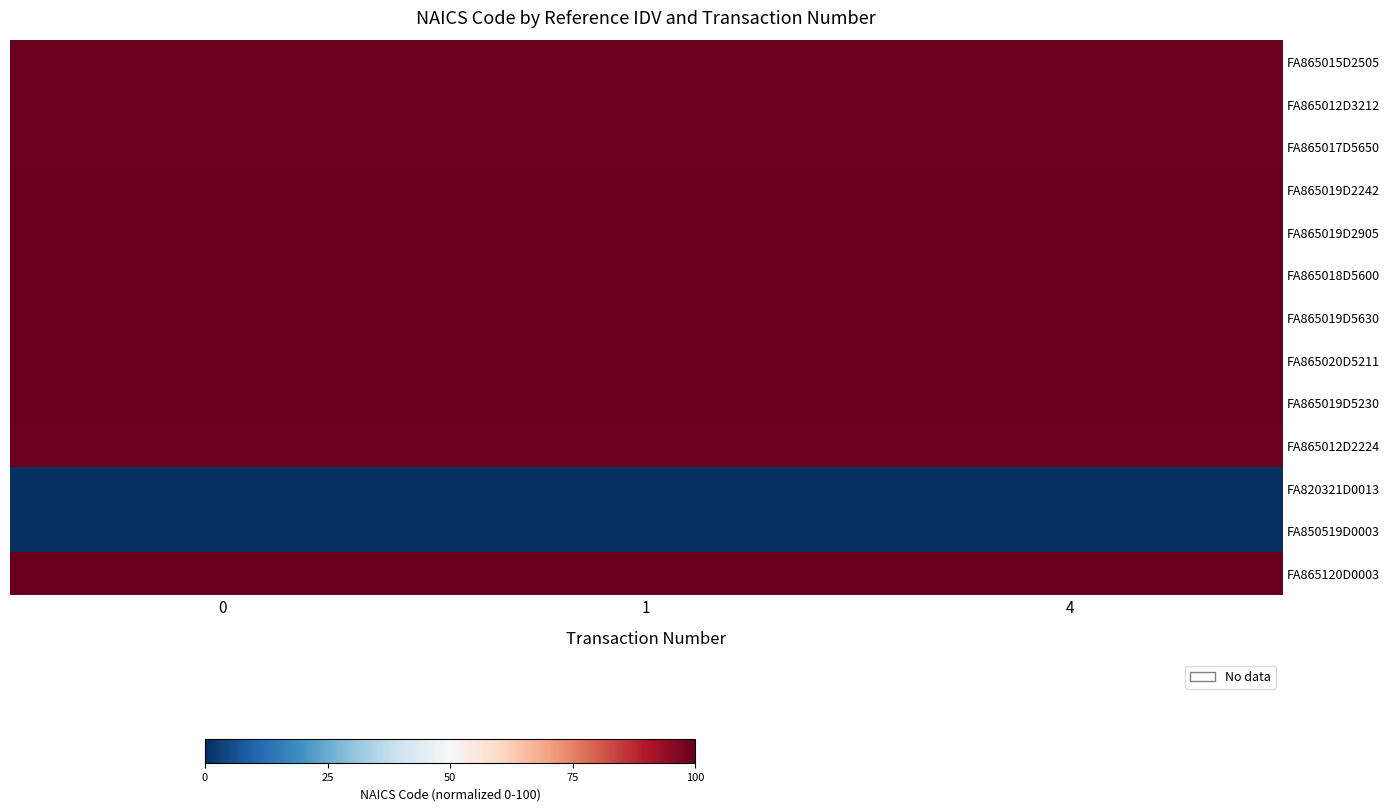

Reading left to right, extract all data points from this chart.

FA865015D2505: 0=99.2	1=99.2	4=99.2
FA865012D3212: 0=99.2	1=99.2	4=99.2
FA865017D5650: 0=99.2	1=99.2	4=99.2
FA865019D2242: 0=100.0	1=100.0	4=100.0
FA865019D2905: 0=100.0	1=100.0	4=100.0
FA865018D5600: 0=100.0	1=100.0	4=100.0
FA865019D5630: 0=100.0	1=100.0	4=100.0
FA865020D5211: 0=100.0	1=100.0	4=100.0
FA865019D5230: 0=100.0	1=100.0	4=100.0
FA865012D2224: 0=99.2	1=99.2	4=99.2
FA820321D0013: 0=0.0	1=0.0	4=0.0
FA850519D0003: 0=0.0	1=0.0	4=0.0
FA865120D0003: 0=100.0	1=100.0	4=100.0